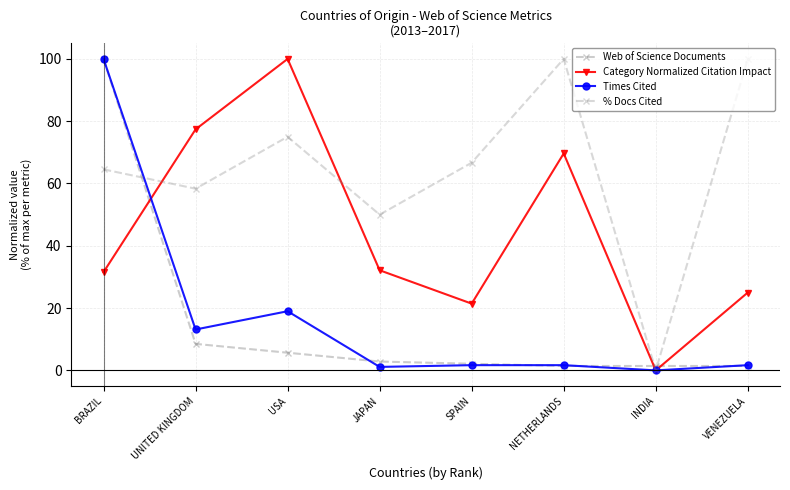

How many lines are shown in the chart?

4